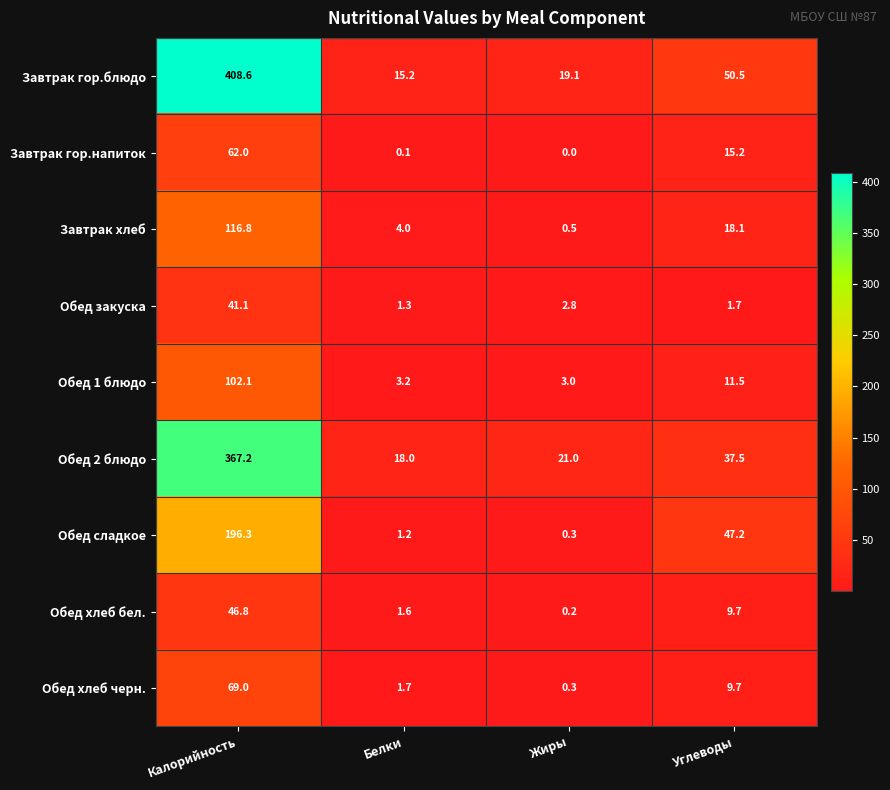

At which label is Обед закуска closest to 21?

Жиры